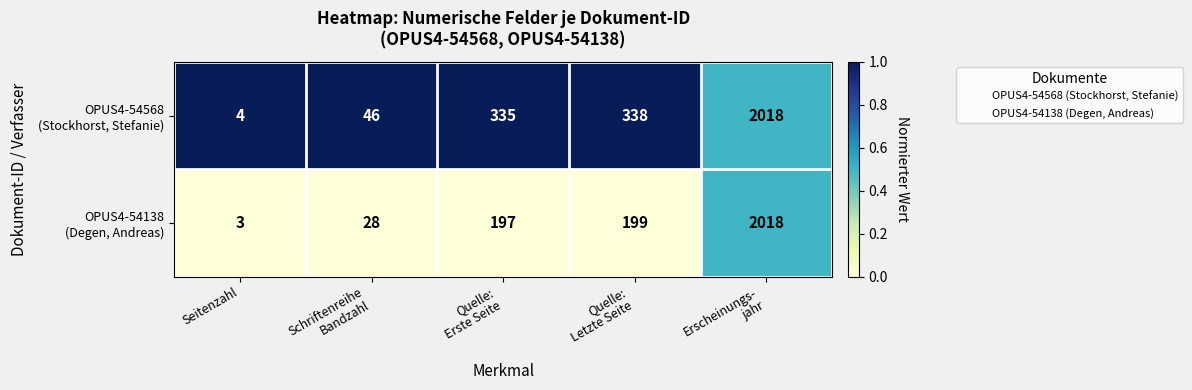

Which label corresponds to the smallest value in the chart?

Seitenzahl